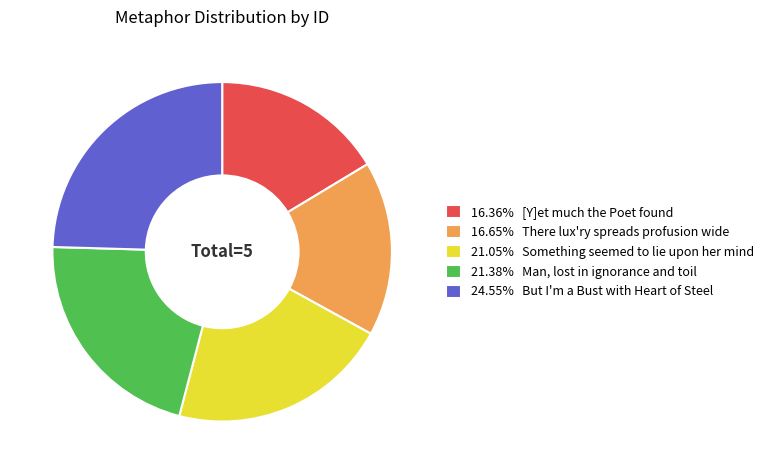

Is there a majority slice in this chart?

No